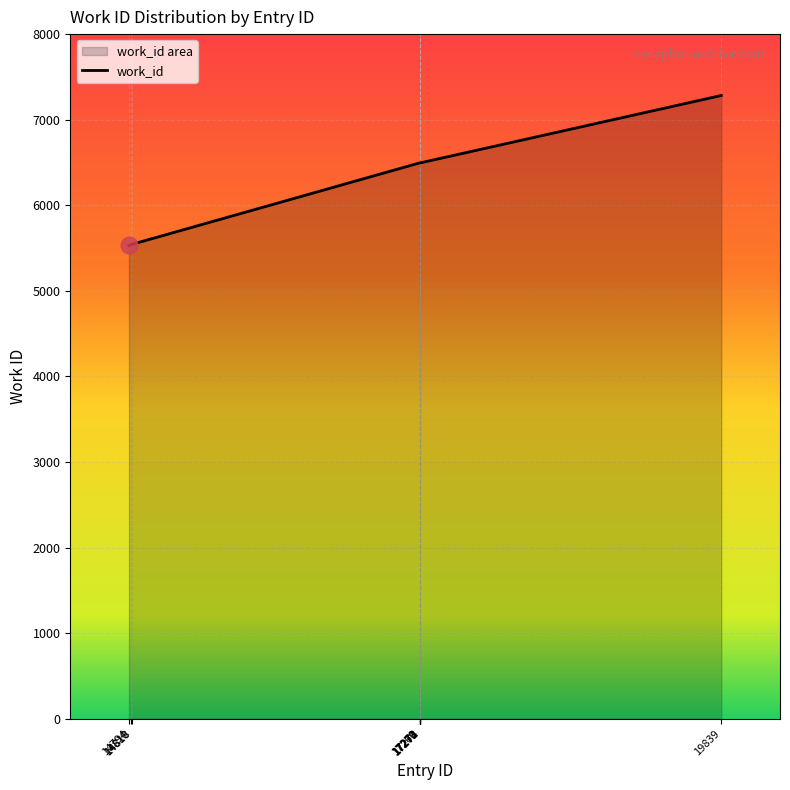

What is the difference between the values at 17274 and 14794?

965